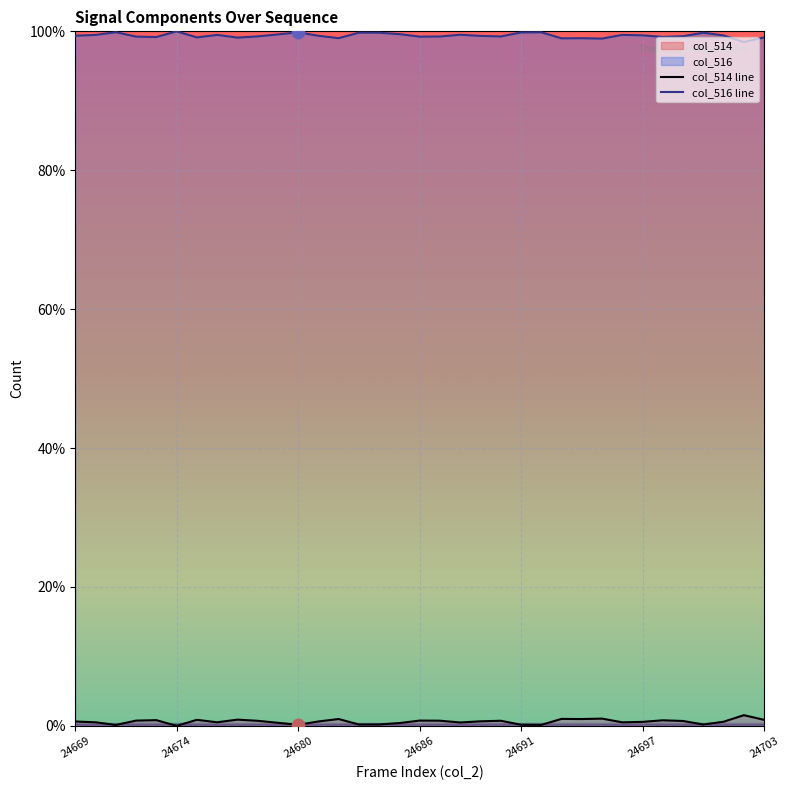

Which series has the largest total across all categories?

col_516 line